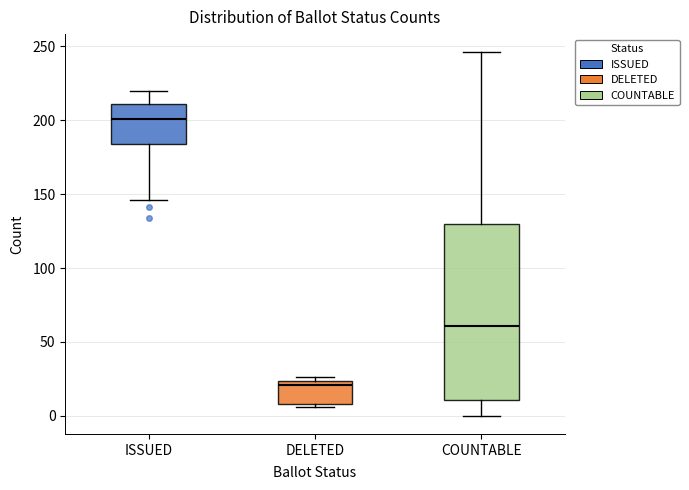

Which box is the tallest, from its lower edge to its upper edge?

COUNTABLE